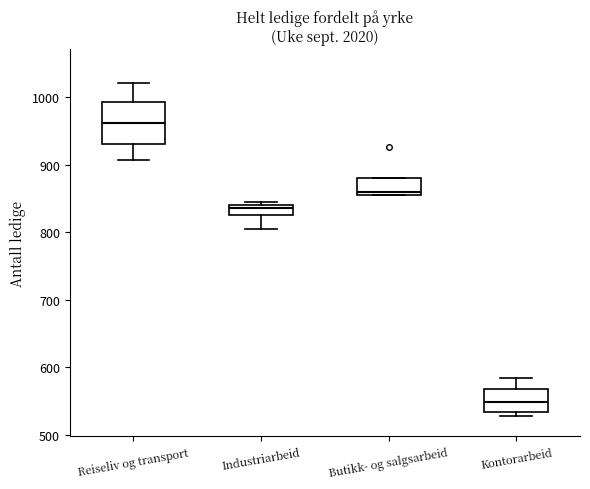

Which box's median line is the highest?

Reiseliv og transport